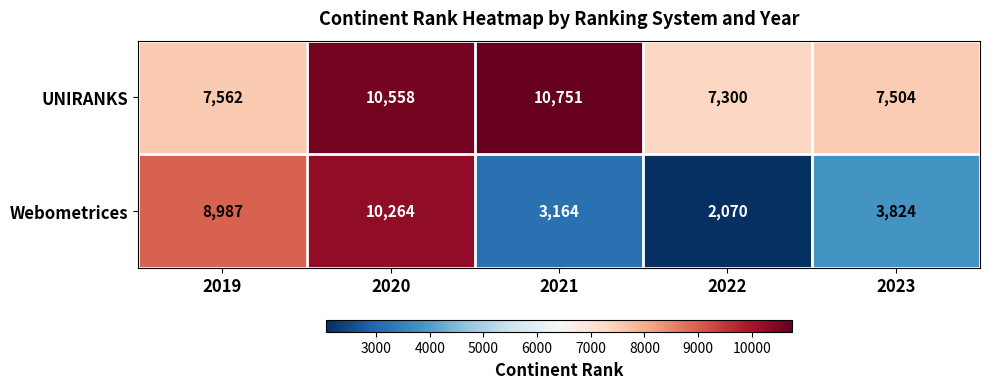

What is the sum of the Webometrices values at 2023 and 2019?

12811